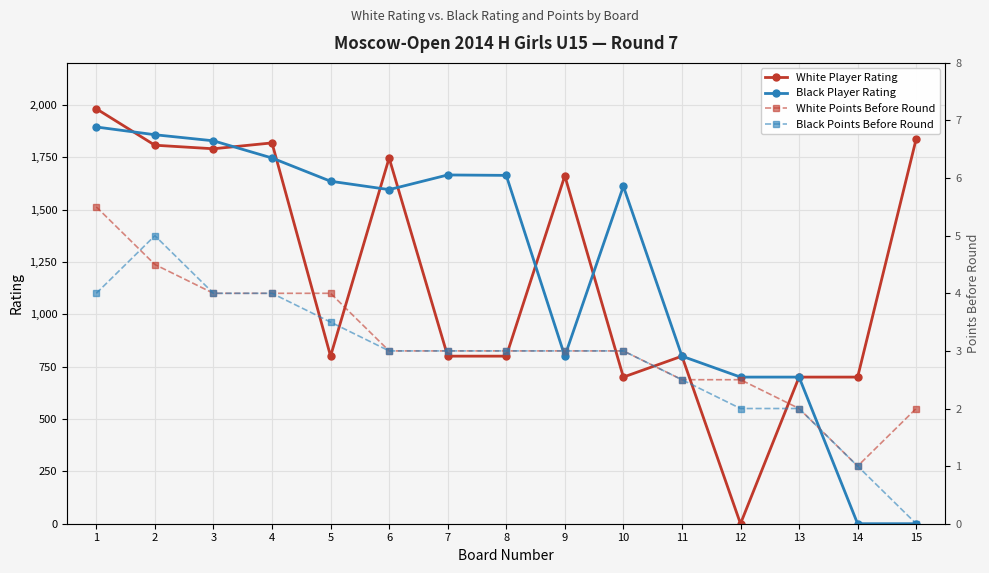

How many Black Points Before Round values are between 2 and 4?

12